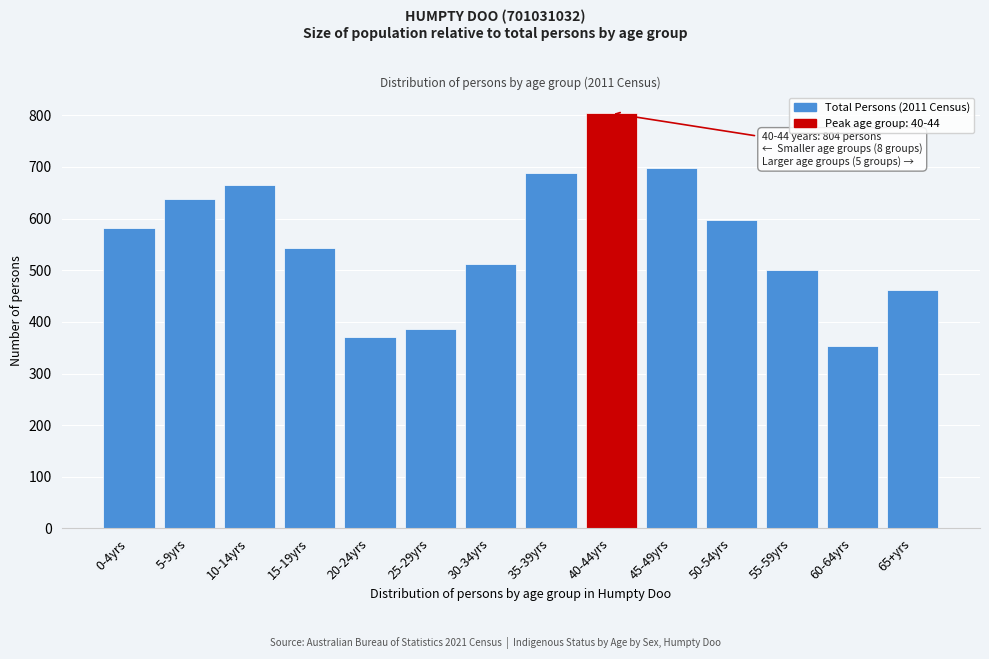

Reading left to right, what are all the values shown in this chart?

582	638	665	543	371	386	512	689	804	697	598	500	354	461